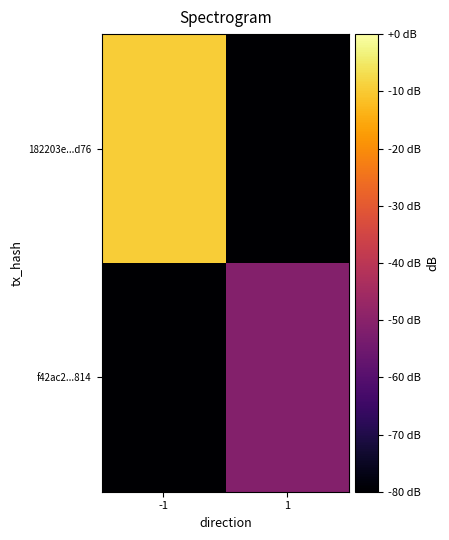

What is the total value across all series at 1?

-131.2